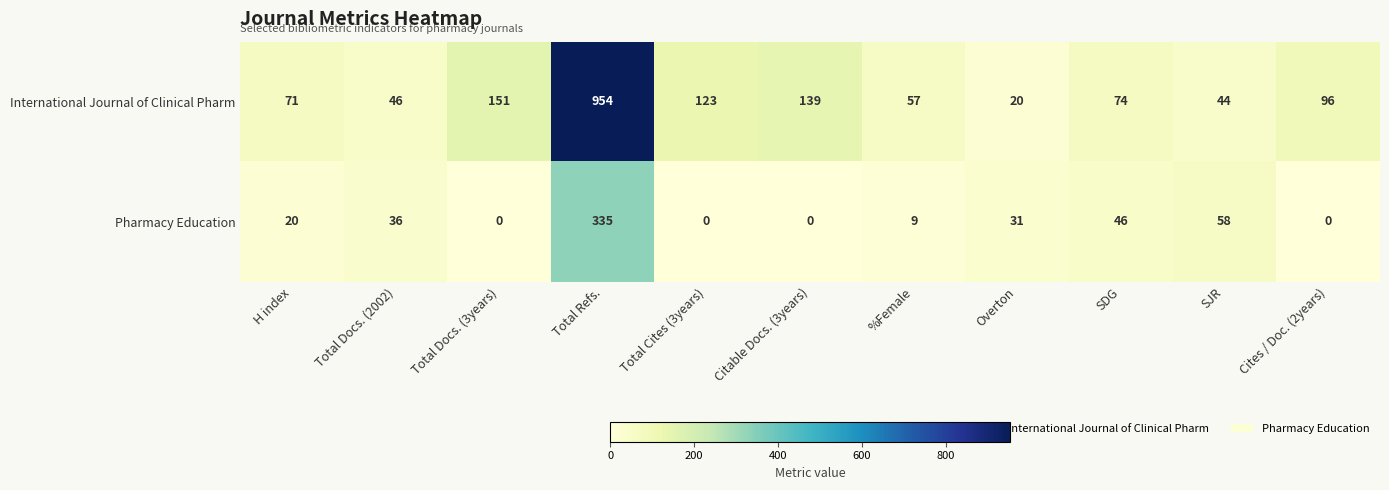

At which label does International Journal of Clinical Pharm reach its minimum?

Overton